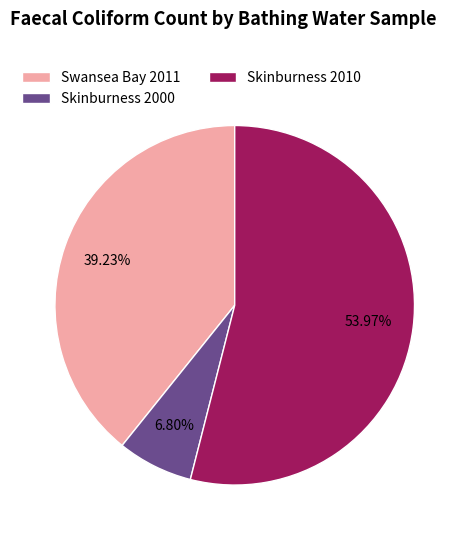

Is there any slice that represents more than half of the pie?

Yes